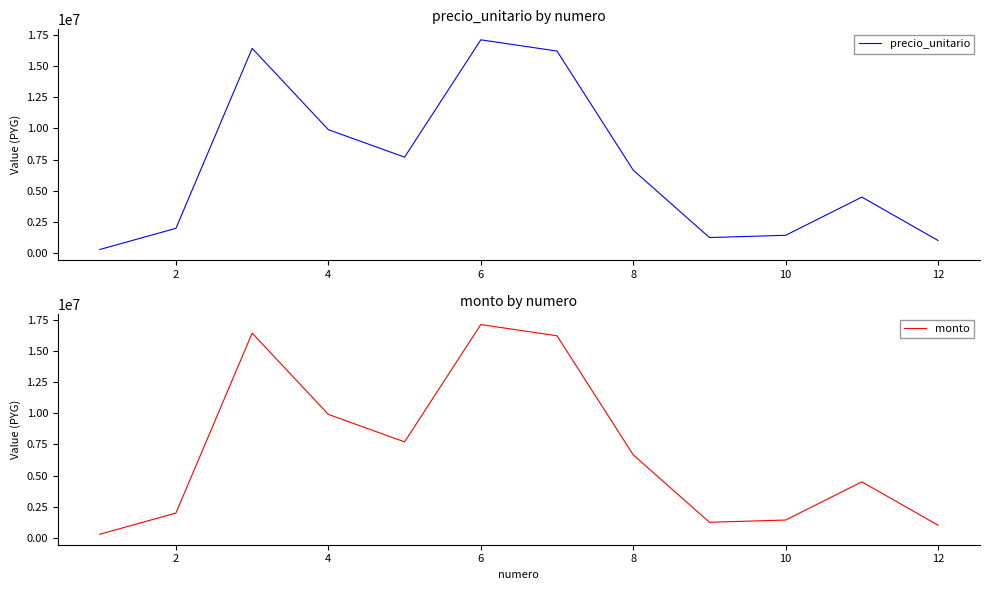

How many interior local valleys does the monto series have?

2